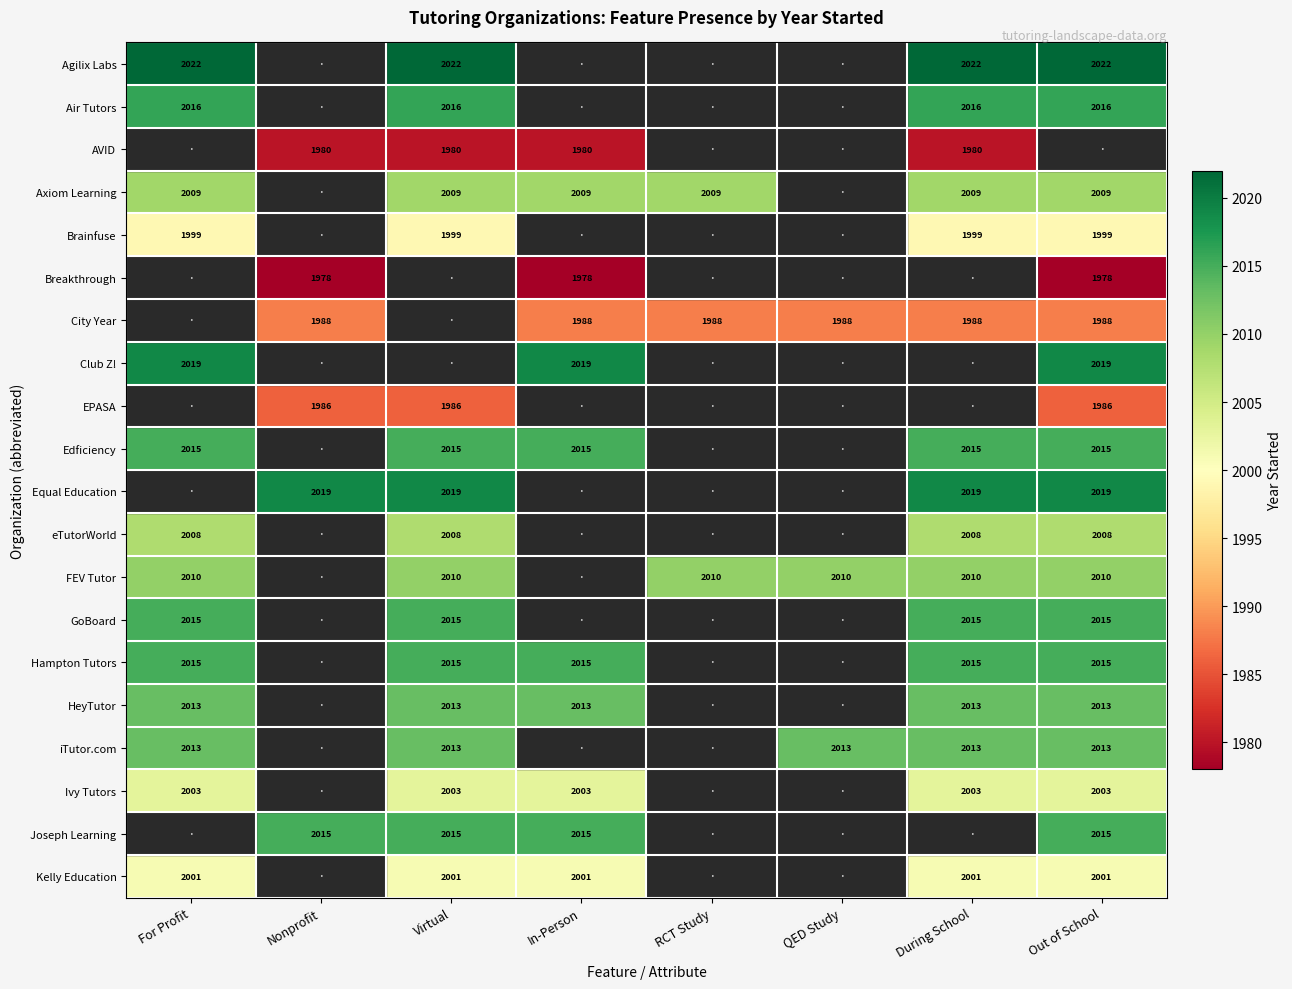

What is the difference between the highest and lowest values at Virtual?

42.0